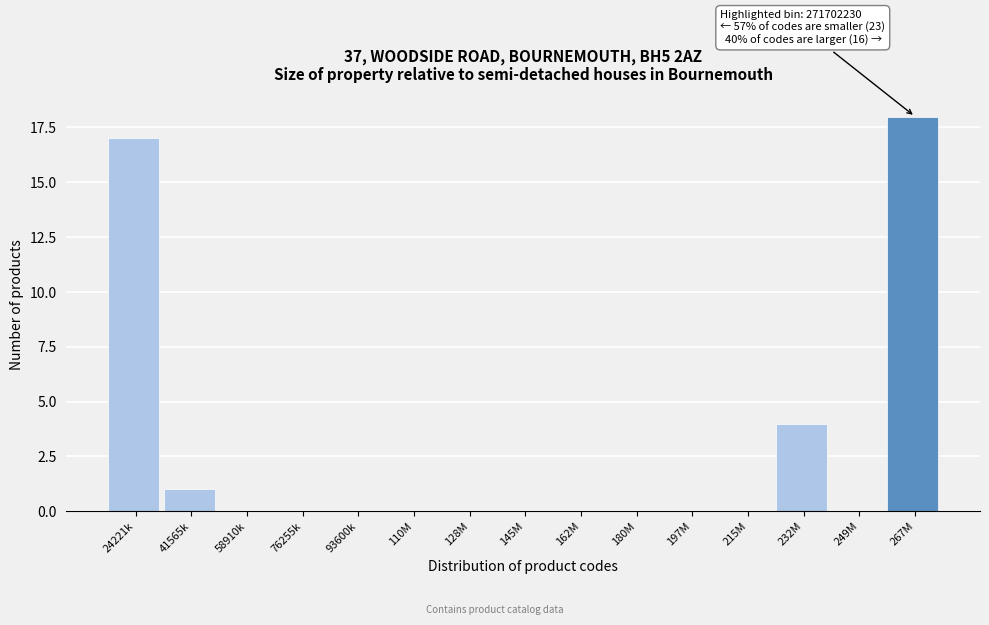

Reading left to right, list all the values displayed in this chart.

24221k=17	41565k=1	58910k=0	76255k=0	93600k=0	110M=0	128M=0	145M=0	162M=0	180M=0	197M=0	215M=0	232M=4	249M=0	267M=18